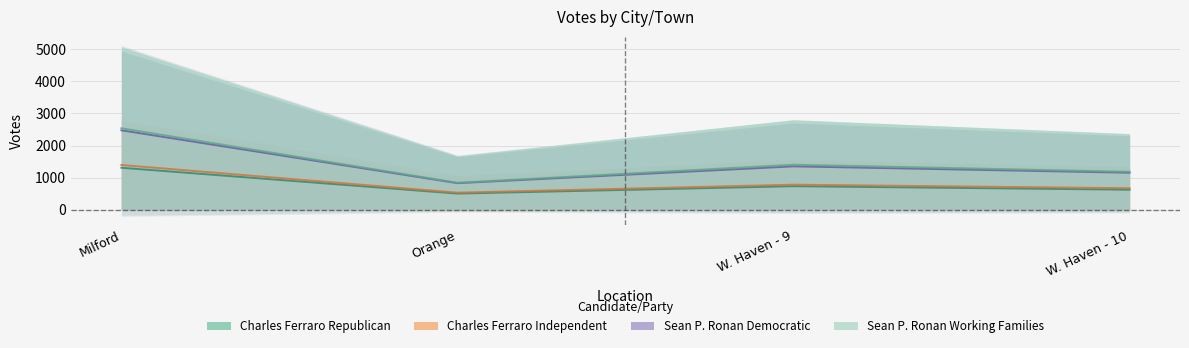

What is the label of the 1st point from the left?

Milford